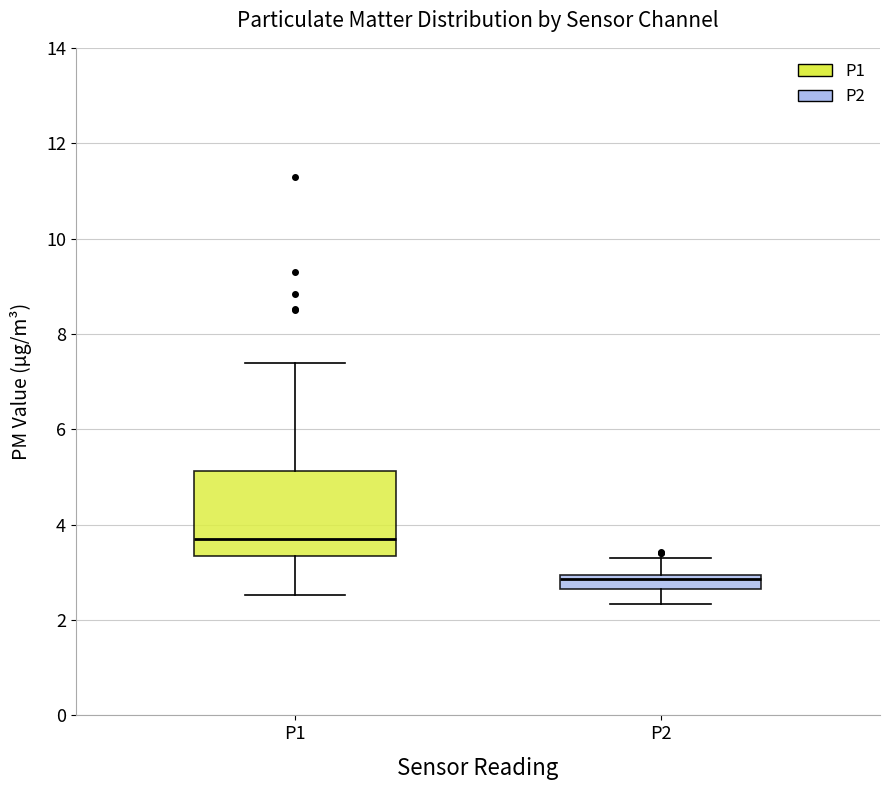

Which box has the highest median line?

P1